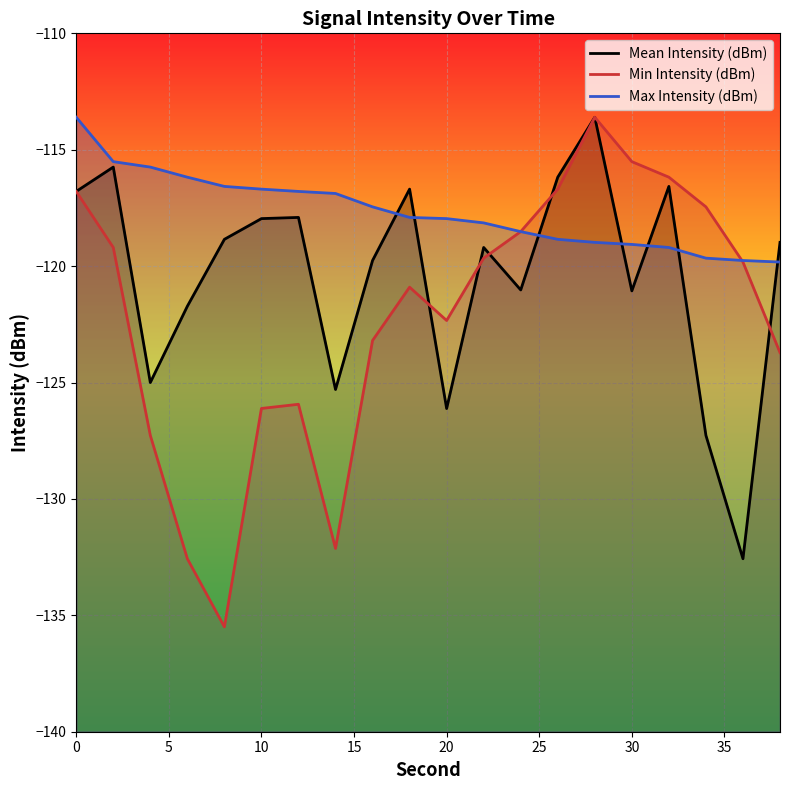

What is the average value of the Max Intensity (dBm) series?

-117.7